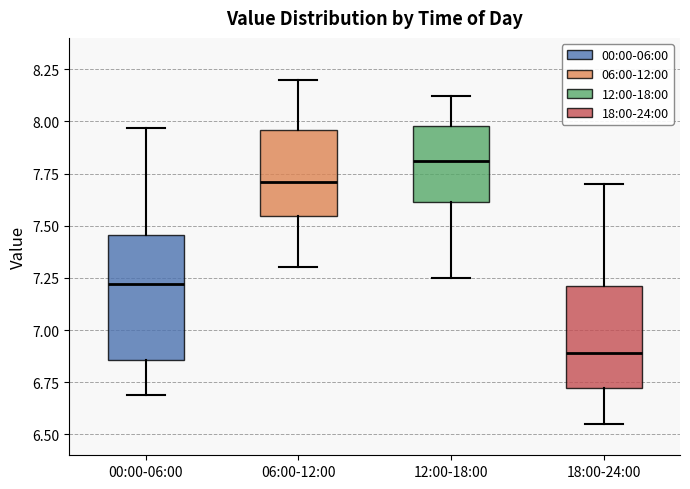

Comparing the boxes themselves (not the whiskers), which one is the tallest?

00:00-06:00